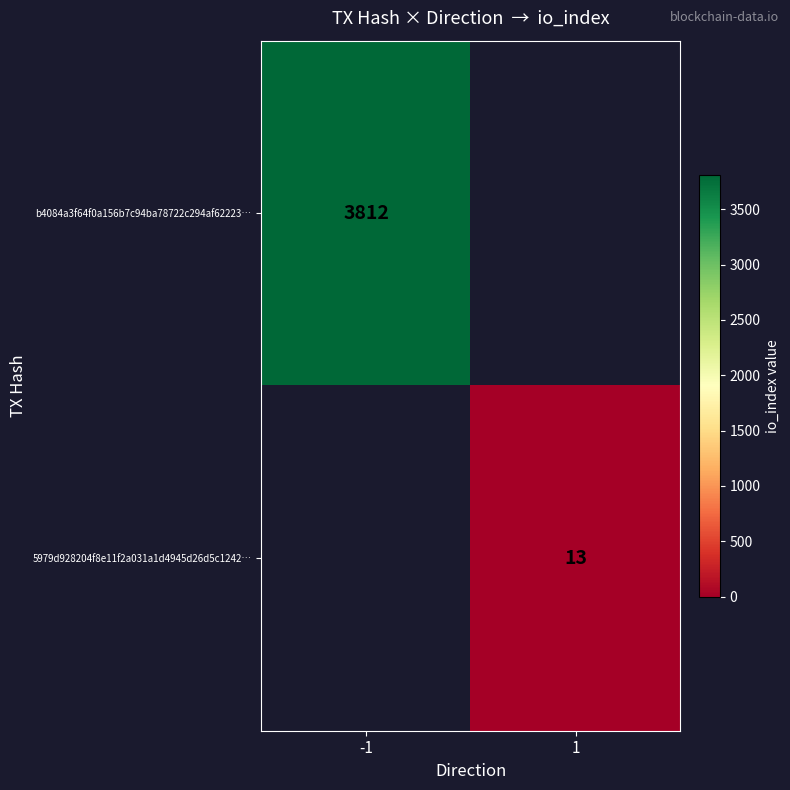

Is the value of b4084a3f64f0a156b7c94ba78722c294af62223… at -1 greater than the value of 5979d928204f8e11f2a031a1d4945d26d5c1242… at 1?

Yes